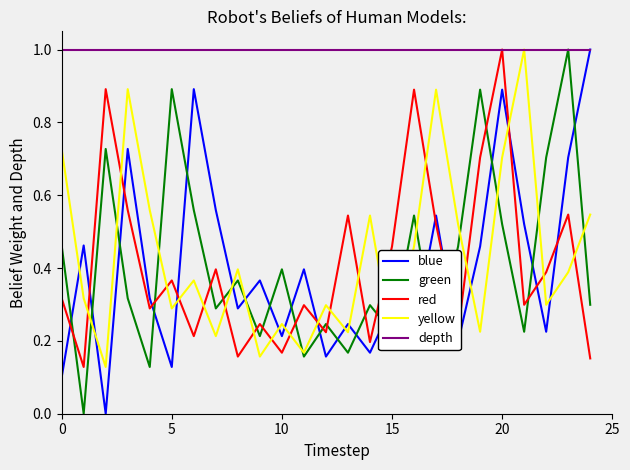

Which series ends up on top after the final intersection of green and red?

green